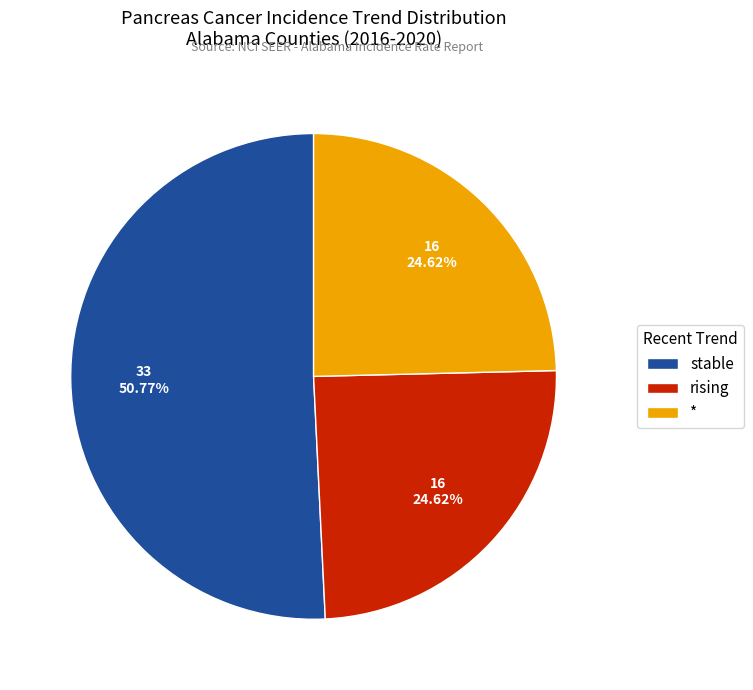

Do rising and stable together represent more than half of the pie?

Yes